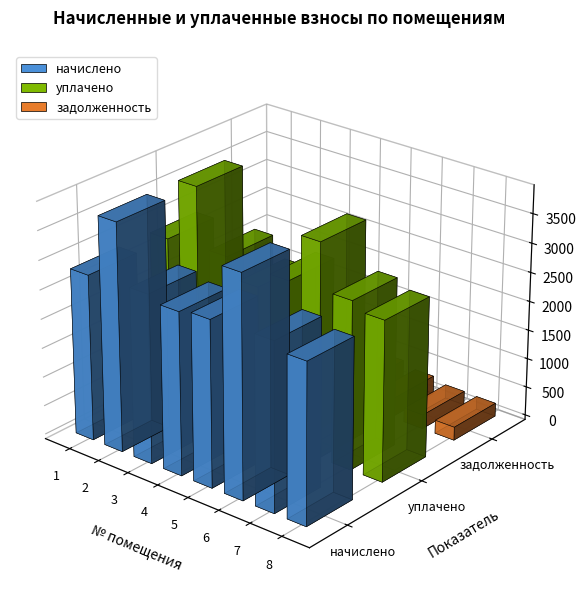

What are all the series names shown in the legend?

начислено, уплачено, задолженность